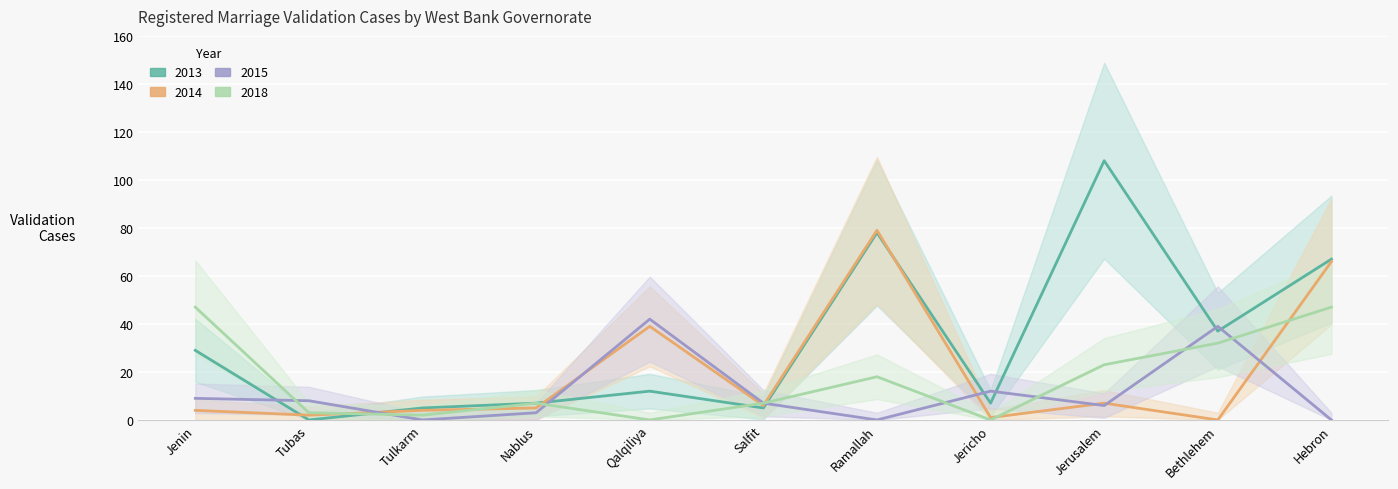

How many times do 2014 and 2015 cross each other?

7